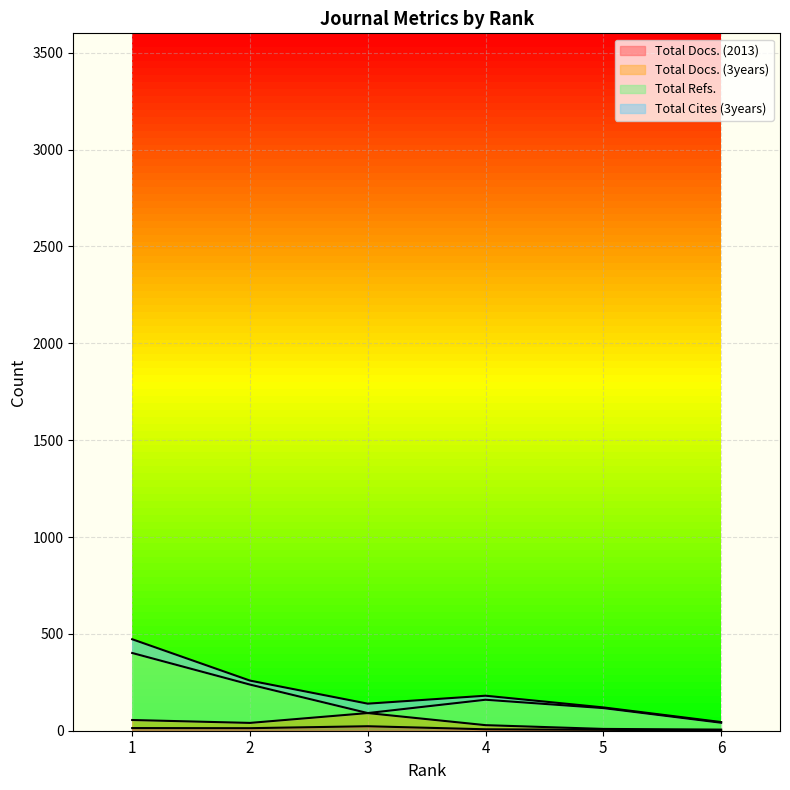

The Total Docs. (2013) series shows 5.2 at 3. True or false?

False